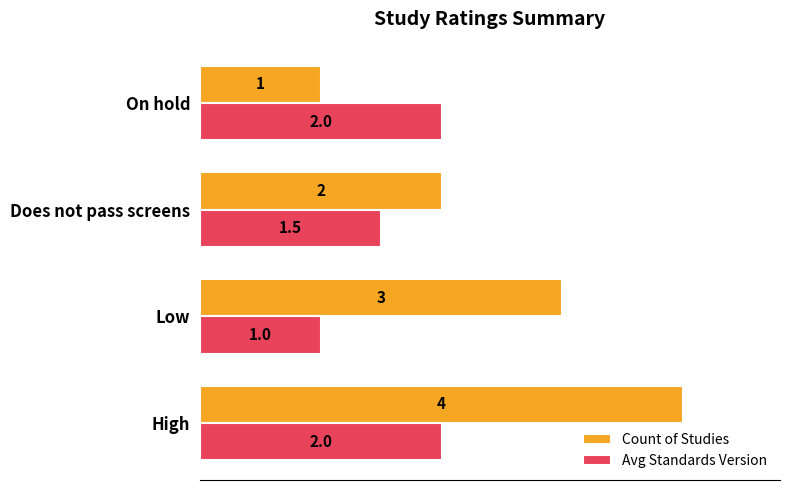

Which series has the largest total across all categories?

Count of Studies